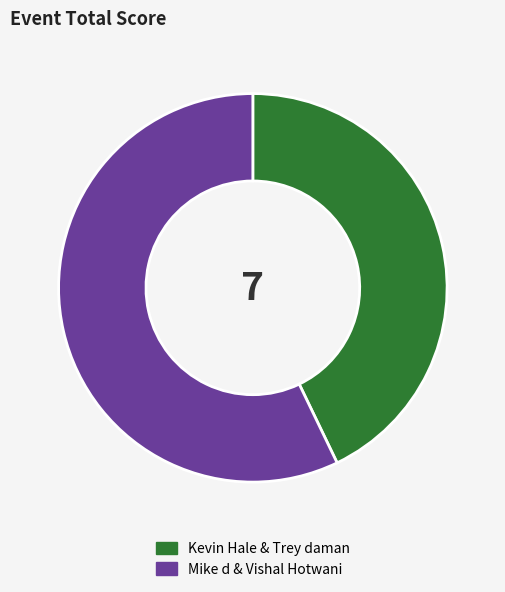

Do Kevin Hale & Trey daman and Mike d & Vishal Hotwani together represent more than half of the pie?

Yes